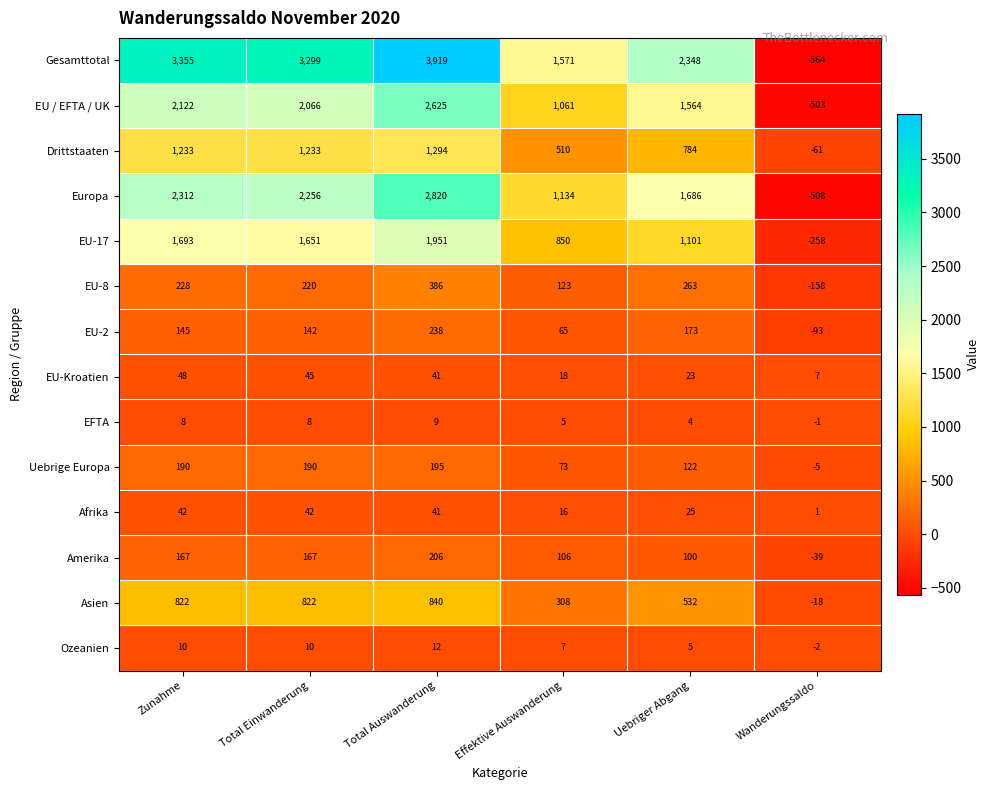

True or false: Uebrige Europa has a value of 45 at Total Auswanderung.

False